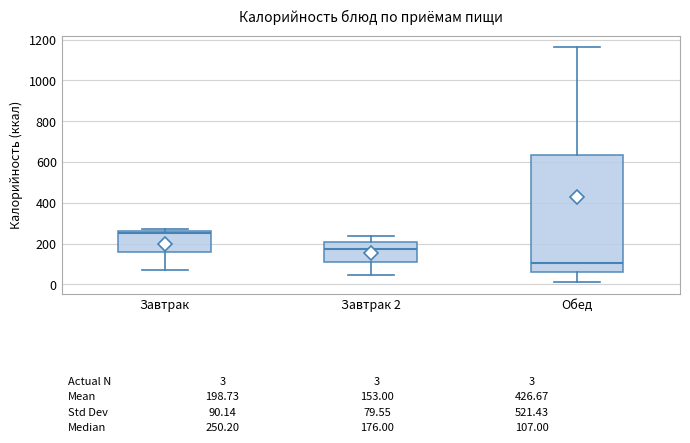

Comparing the boxes themselves (not the whiskers), which one is the tallest?

Обед